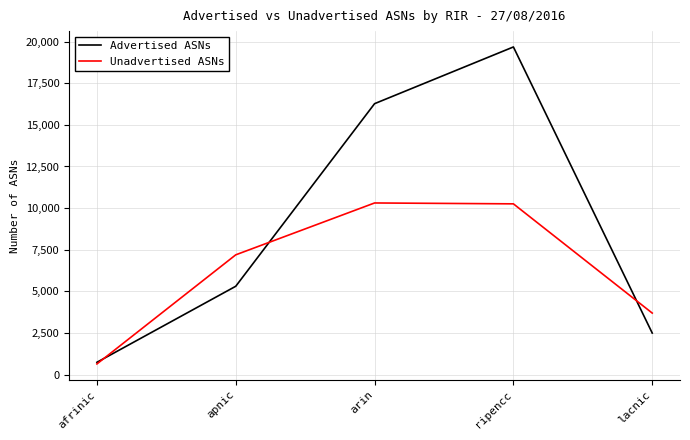

What is the difference between the Unadvertised ASNs values at ripencc and apnic?

3062